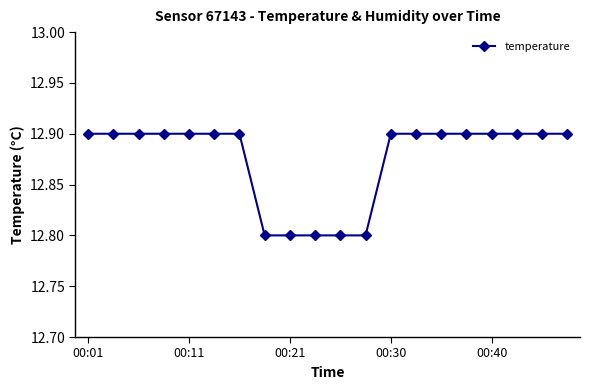

Reading left to right, extract all data points from this chart.

12.9	12.9	12.9	12.9	12.9	12.9	12.9	12.8	12.8	12.8	12.8	12.8	12.9	12.9	12.9	12.9	12.9	12.9	12.9	12.9